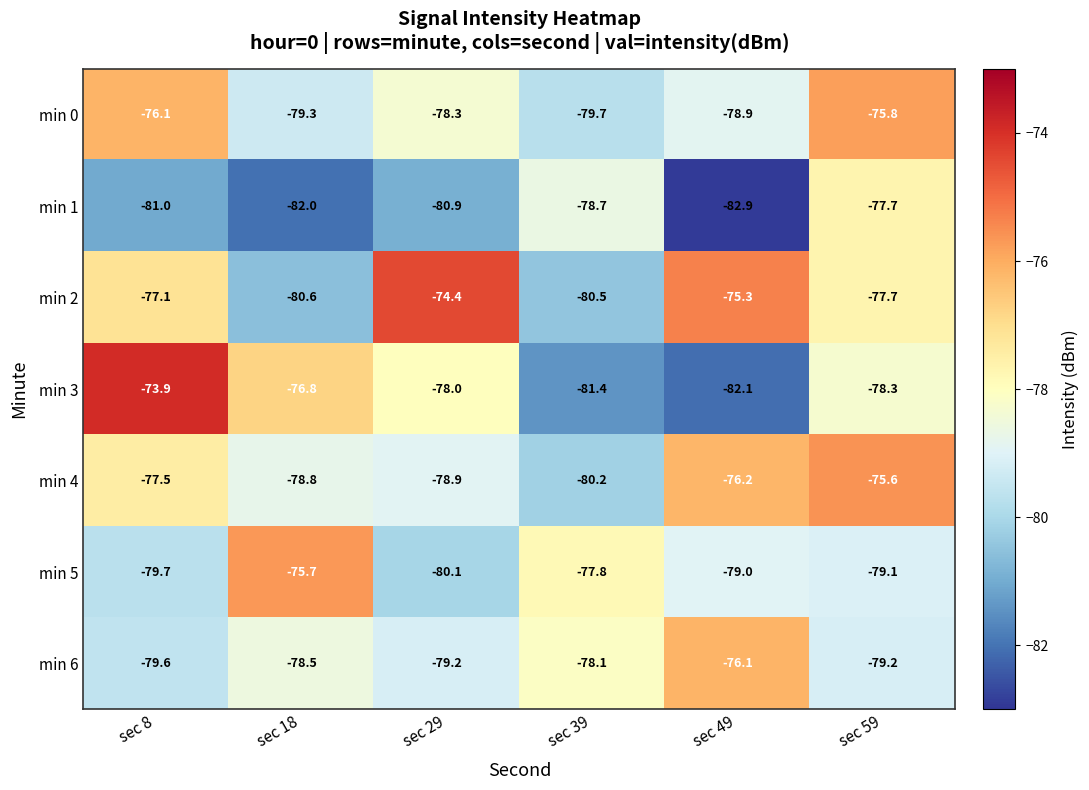

At which category is the sum across all series the highest?

sec 59